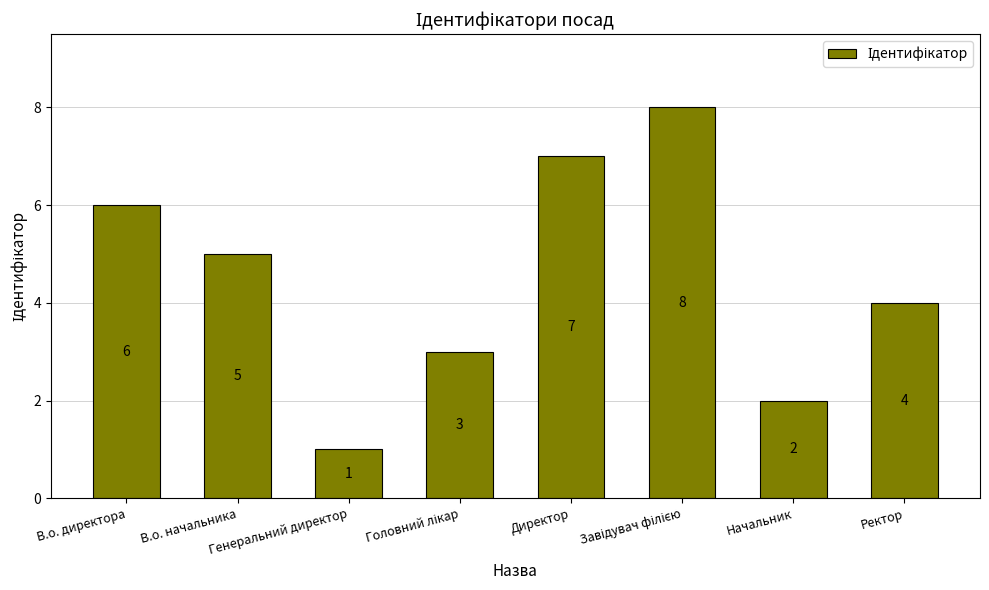

Count the values in the range 3 to 7.

5